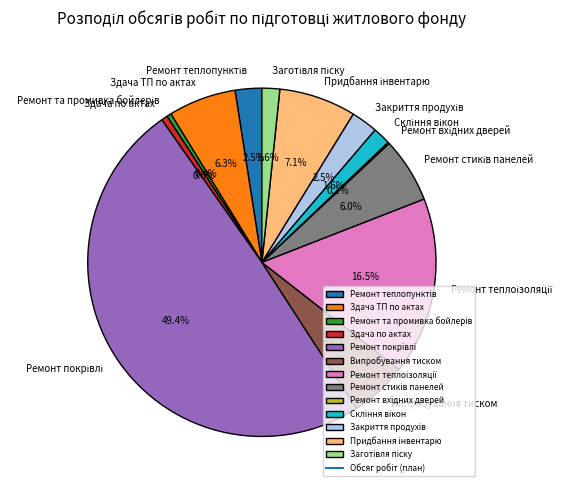

What is the total percentage of Випробування тиском and Здача ТП по актах?

11.6%